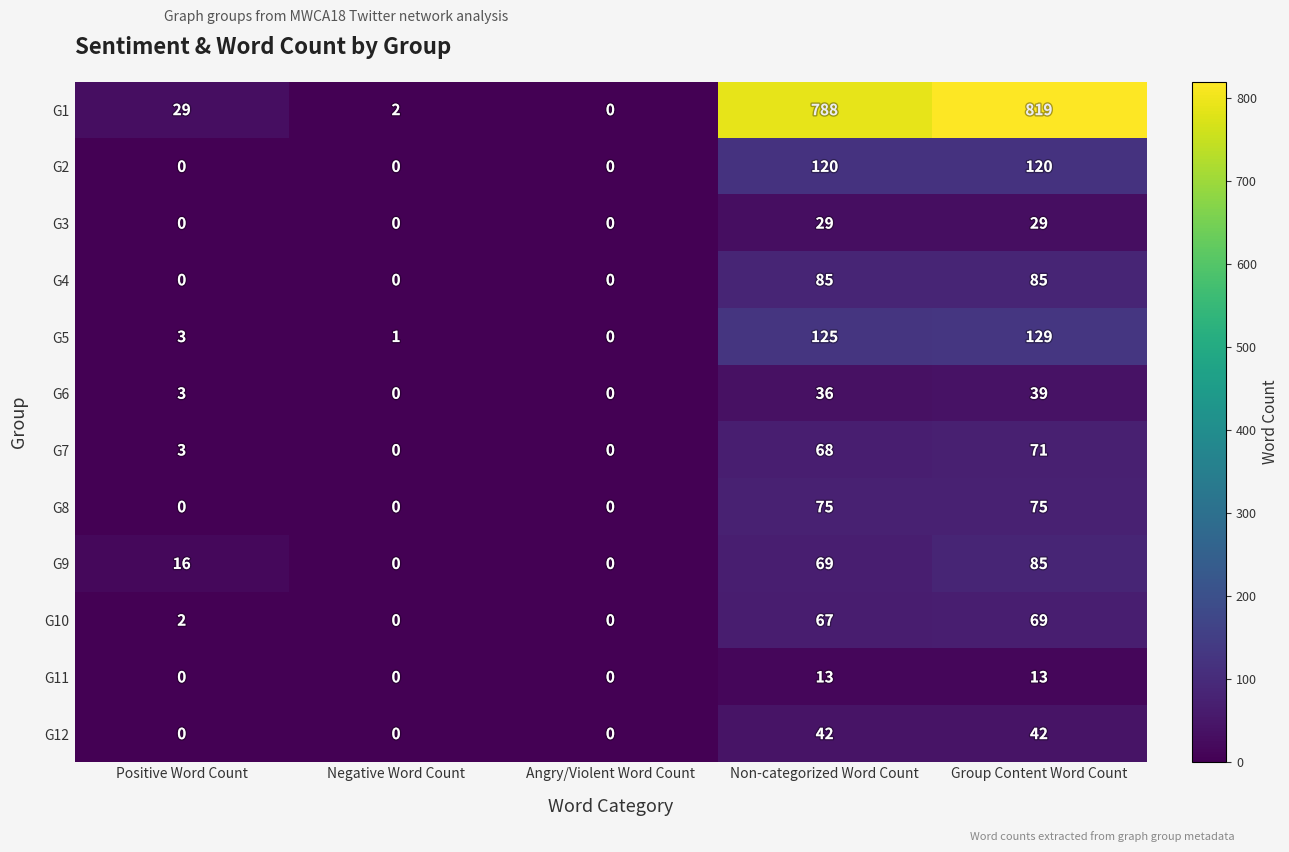

At how many categories does at least one series exceed 816?

1